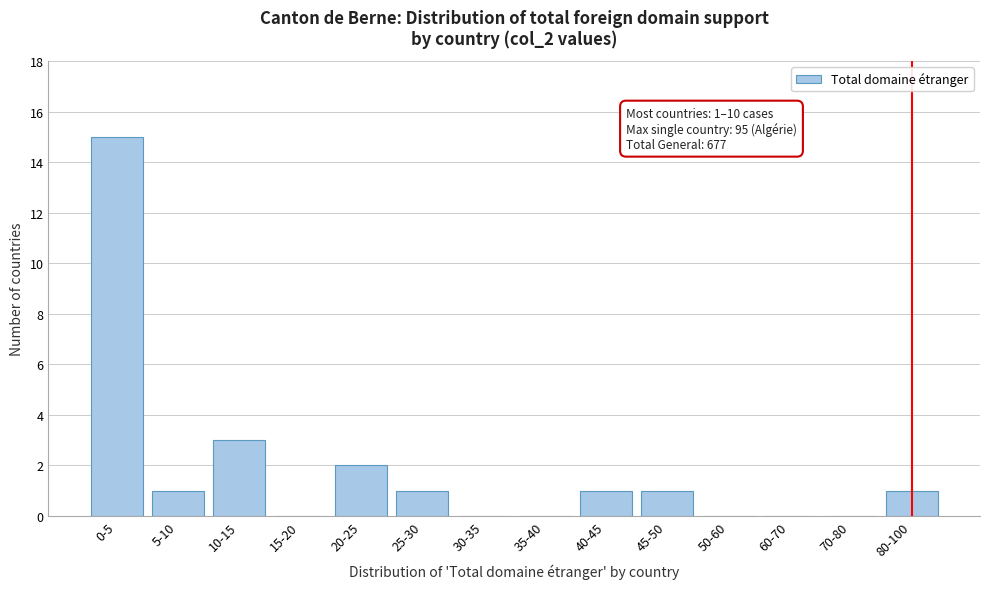

Reading left to right, list all the values displayed in this chart.

0-5=15	5-10=1	10-15=3	15-20=0	20-25=2	25-30=1	30-35=0	35-40=0	40-45=1	45-50=1	50-60=0	60-70=0	70-80=0	80-100=1